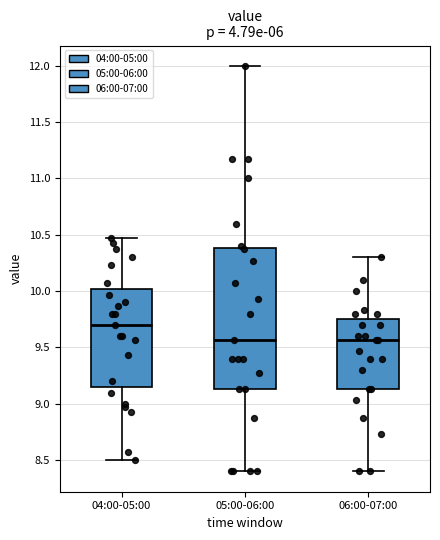

Reading left to right, read every box against the y-axis: the position of its median line, the range the box covers, and the ends of its whiskers. The values are not printed on the chart, so give them approximately, as read against the axis.

04:00-05:00: median 9.70, box 9.15 to 10.00, whiskers 8.50 to 10.45
05:00-06:00: median 9.55, box 9.15 to 10.40, whiskers 8.40 to 12.00
06:00-07:00: median 9.55, box 9.15 to 9.75, whiskers 8.40 to 10.30